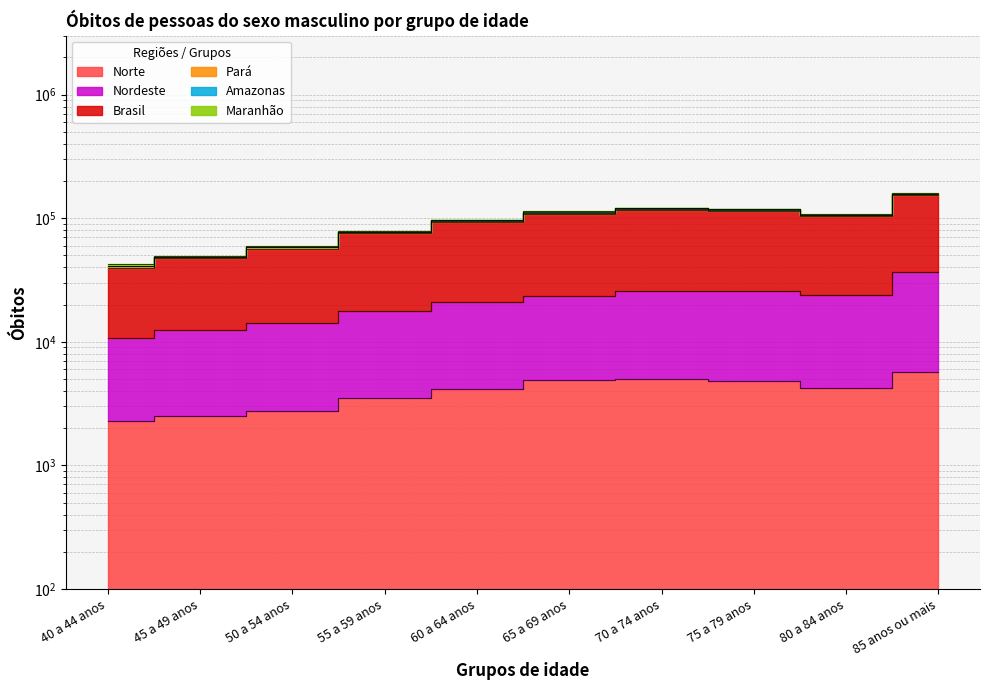

What is the minimum value shown in the chart?

2296